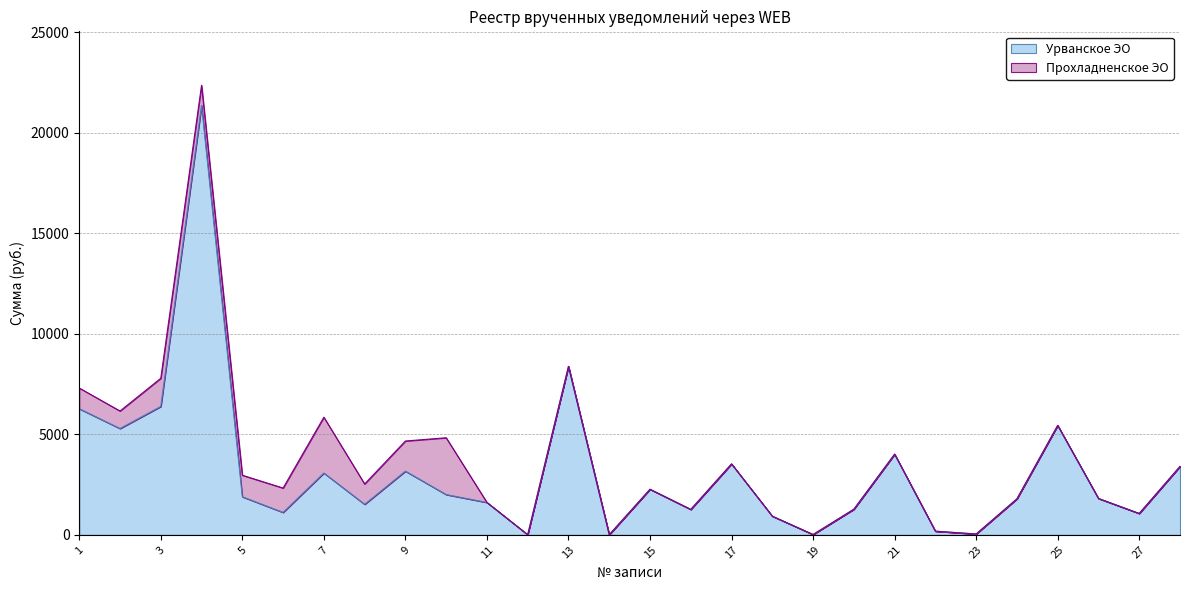

How many interior local peaks (higher than both neighbors) does the data have?

8